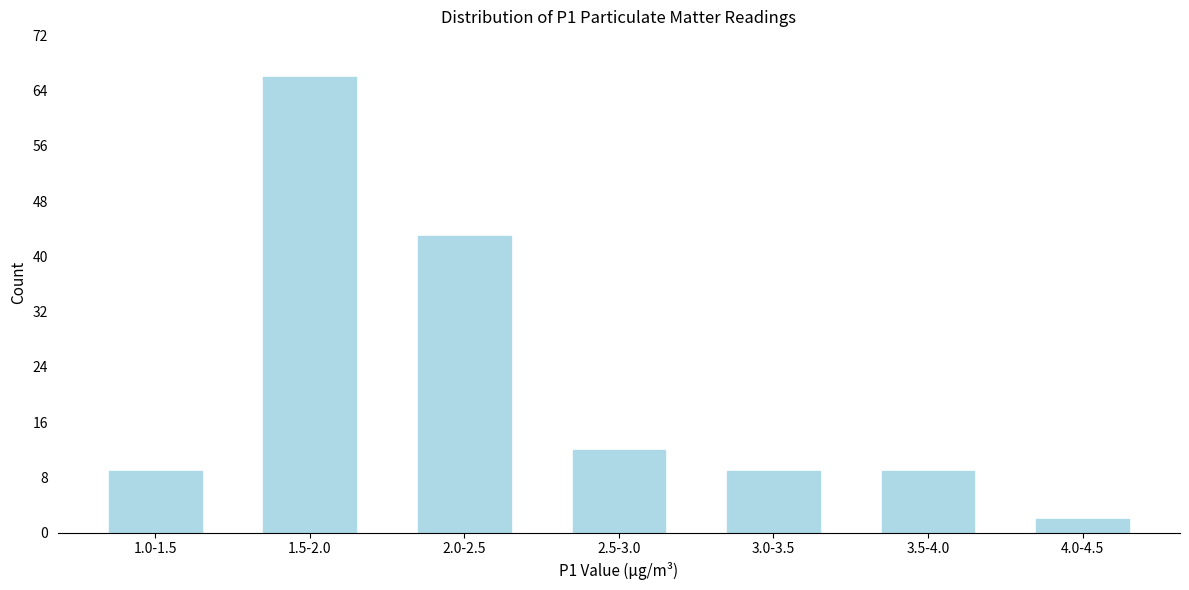

Reading left to right, list all the values displayed in this chart.

1.0-1.5=9	1.5-2.0=66	2.0-2.5=43	2.5-3.0=12	3.0-3.5=9	3.5-4.0=9	4.0-4.5=2